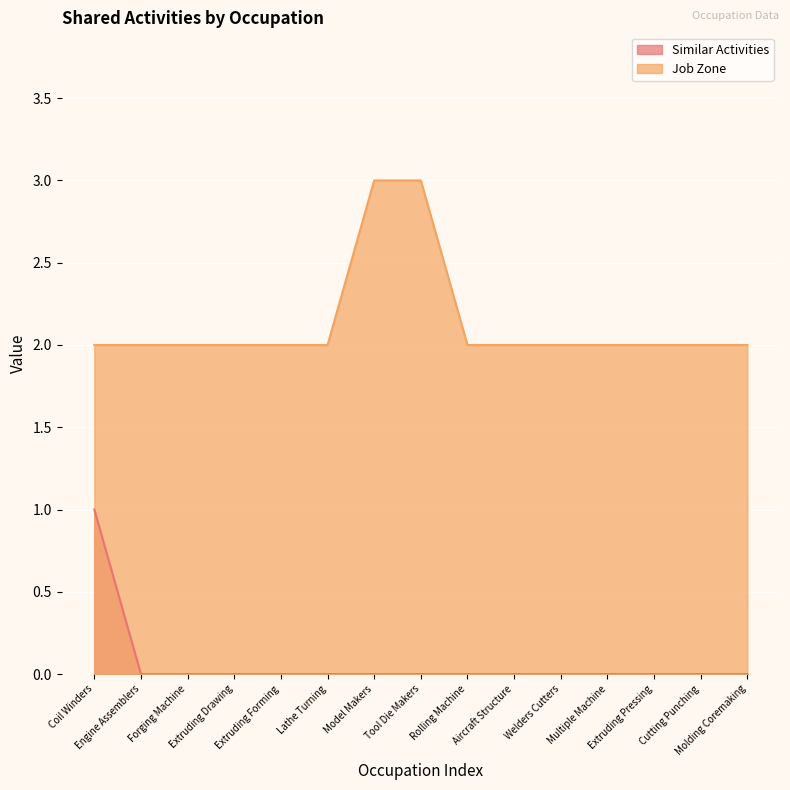

True or false: Job Zone and Similar Activities cross at least once.

False